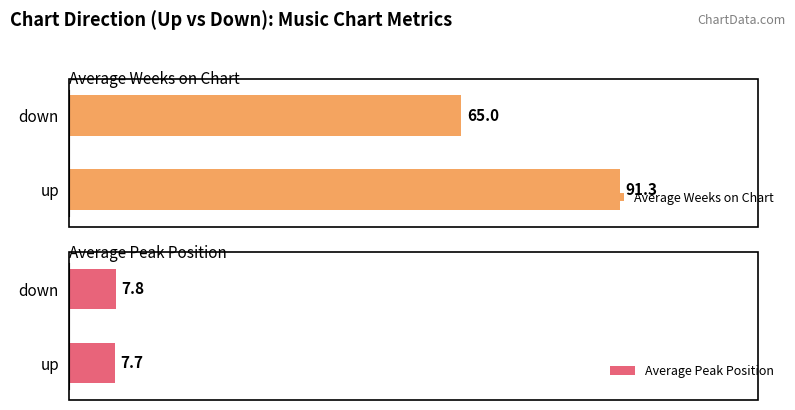

Rank the series by their average value, from highest to lowest.

Average Weeks on Chart, Average Peak Position